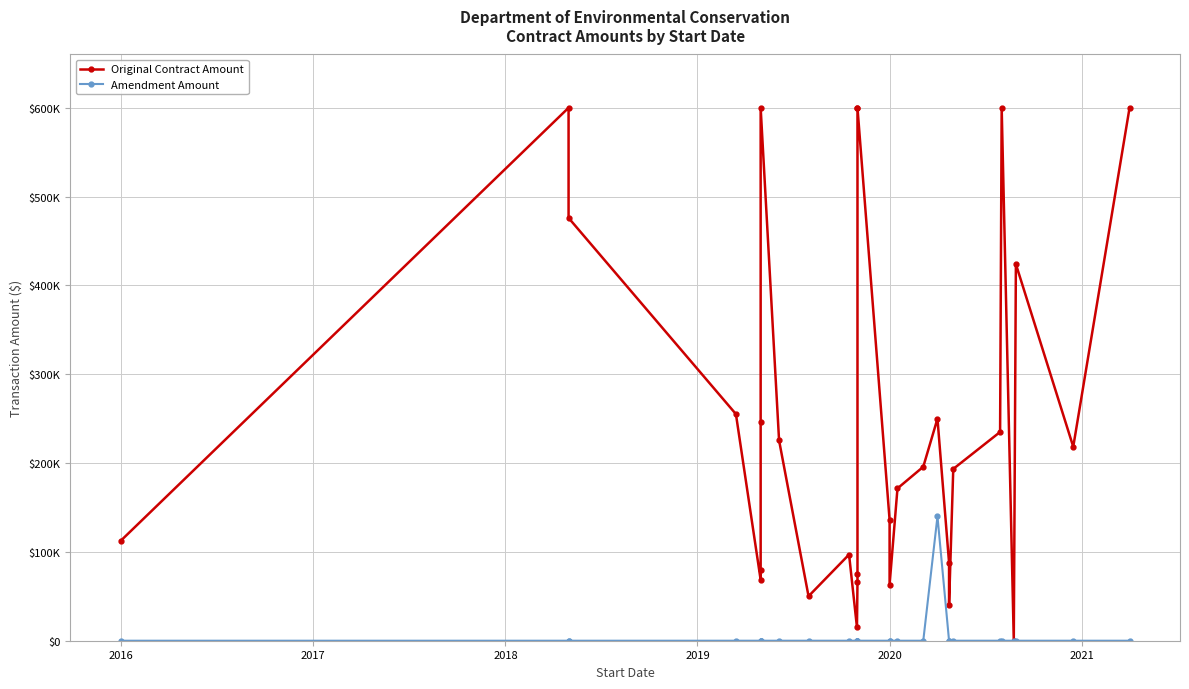

What is the difference between the maximum and second lowest values in the Amendment Amount series?

140000